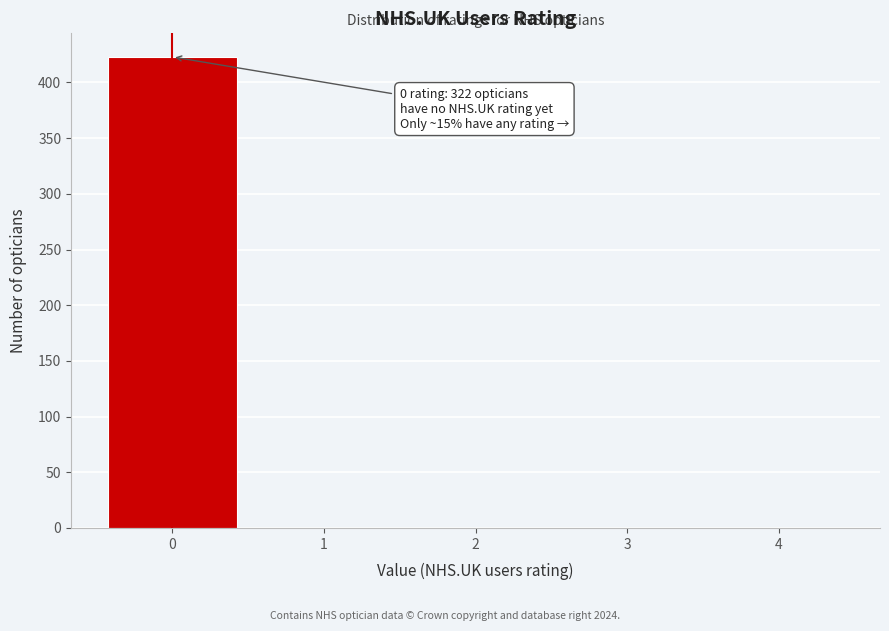

Reading left to right, transcribe all the data shown in this chart.

0=423	1=0	2=0	3=0	4=0